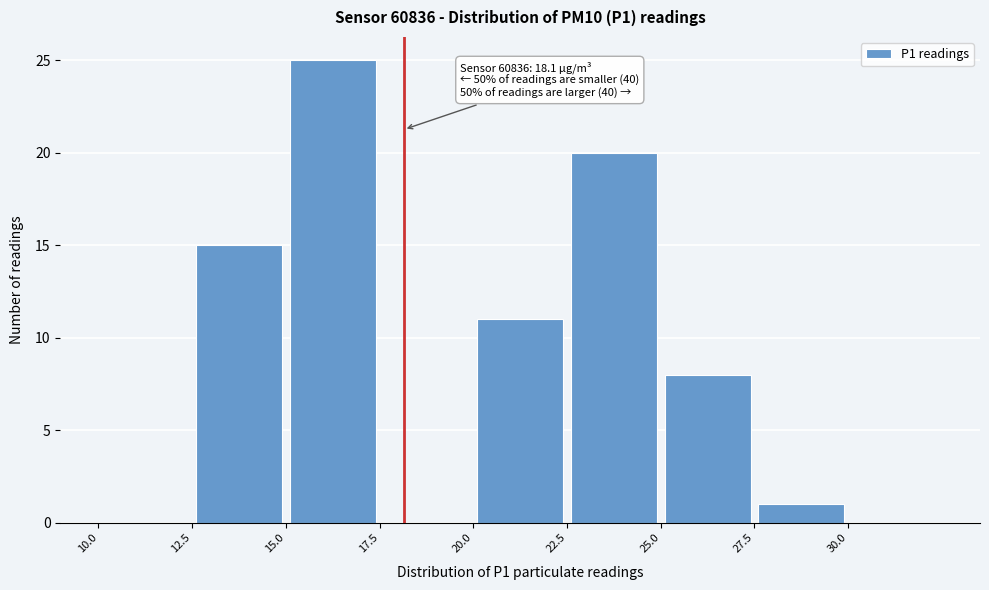

Over which range of the x-axis is the bar tallest?

15.0 to 17.5